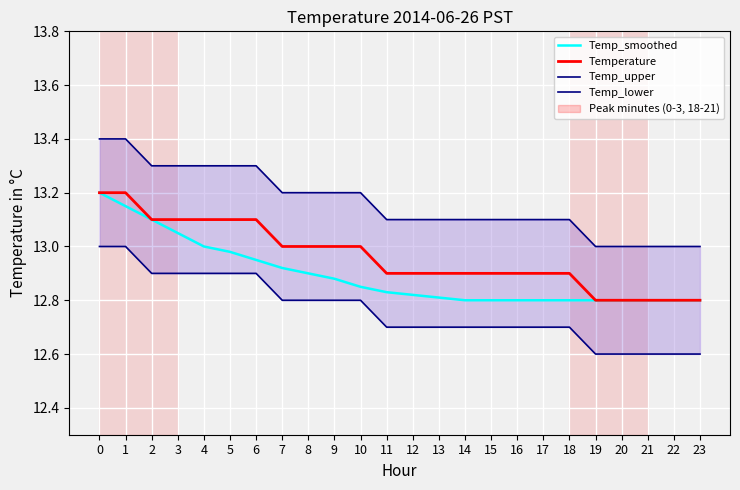

What is the difference between the second highest and second lowest values in the Temperature series?

0.4